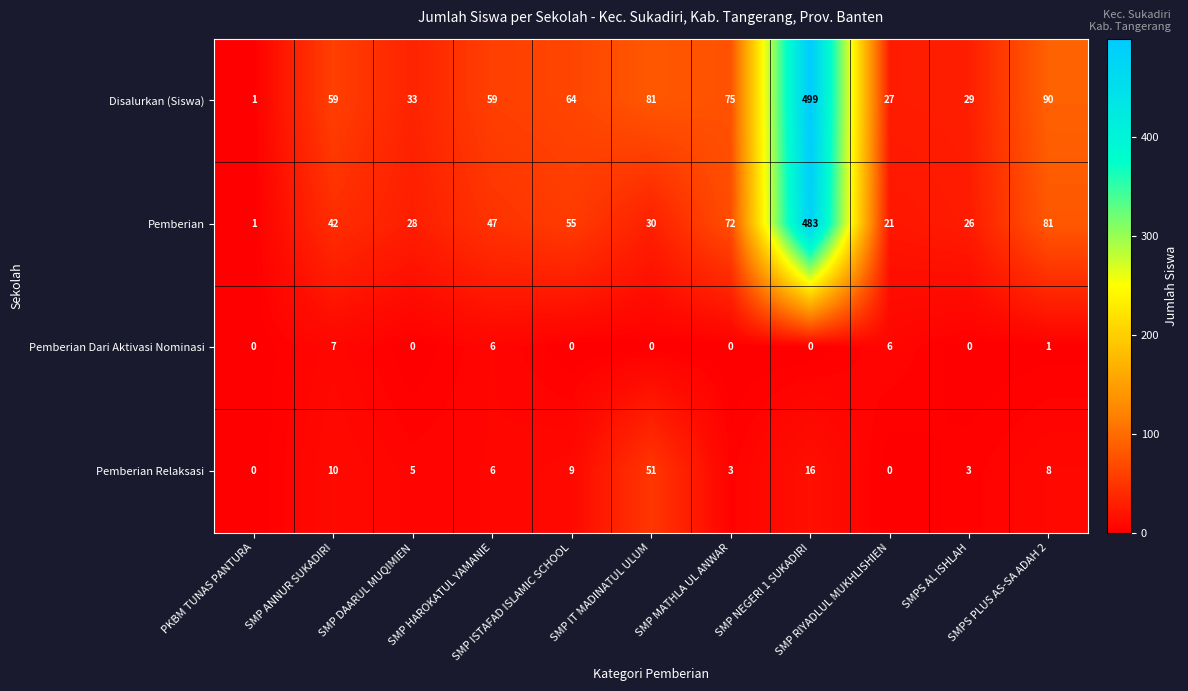

What is the difference between the highest and lowest values at SMPS AL ISHLAH?

29